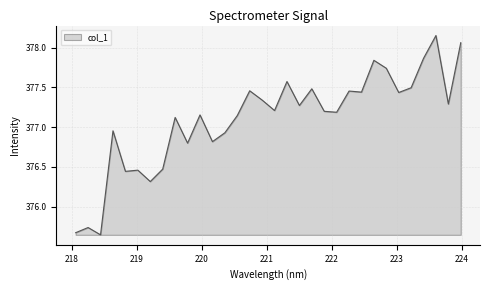

What is the difference between the maximum and minimum values?

2.5